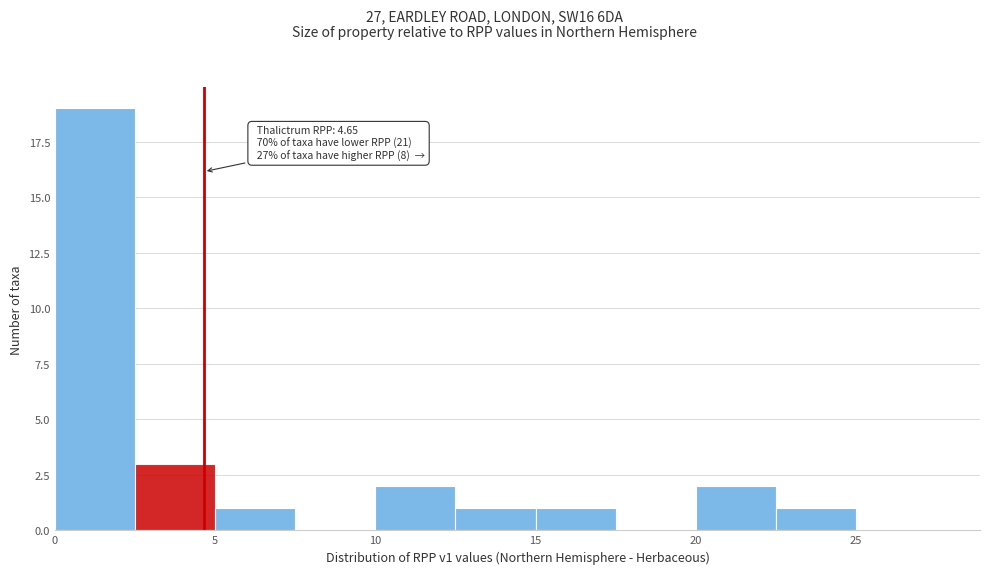

Over which range of the x-axis is the bar tallest?

0.0 to 2.5